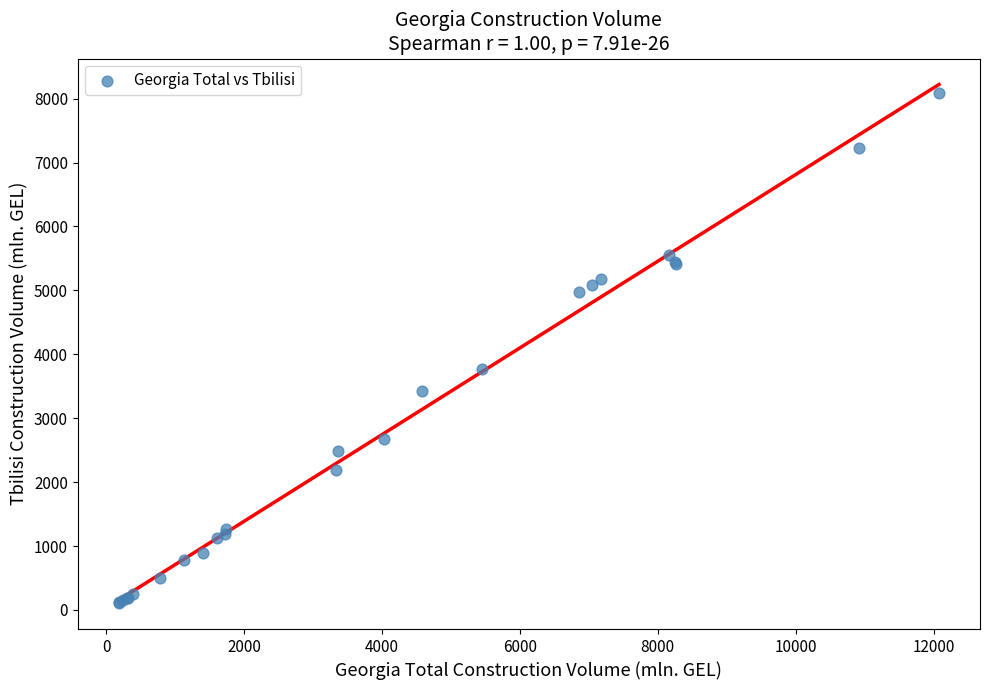

What Y value in the scatter plot is closest to 4097?

3771.1